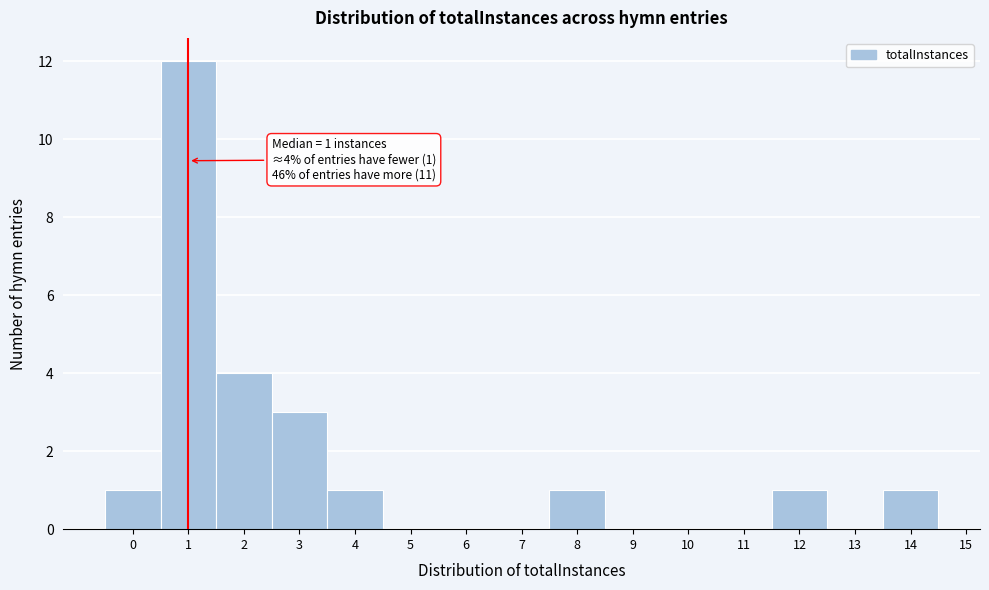

Which range on the x-axis has the tallest bar?

0.5 to 1.5